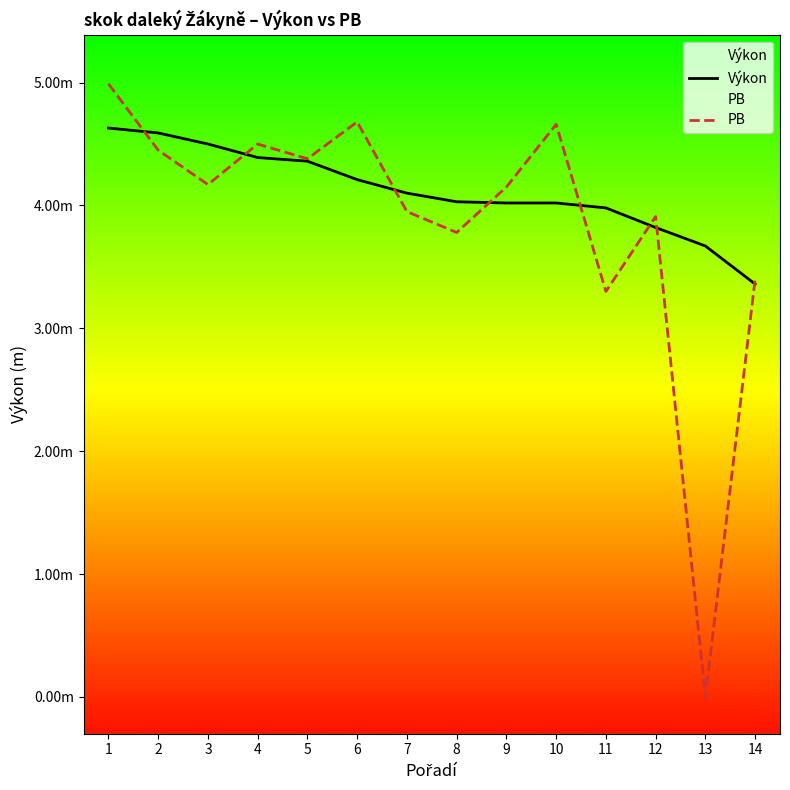

How many distinct data groups are displayed?

2